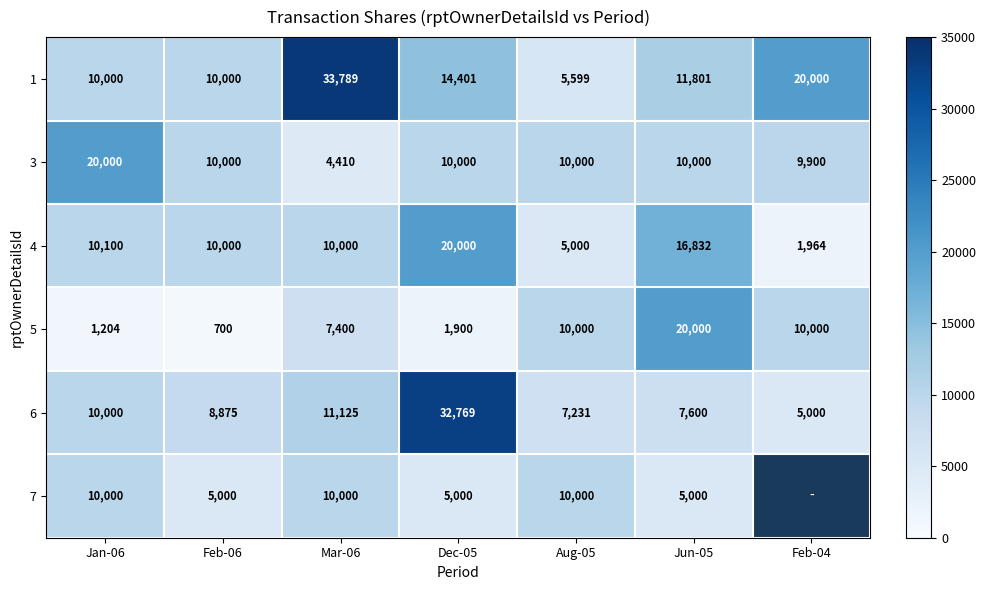

Rank the series at Jun-05 from lowest to highest value.

7, 6, 3, 1, 4, 5